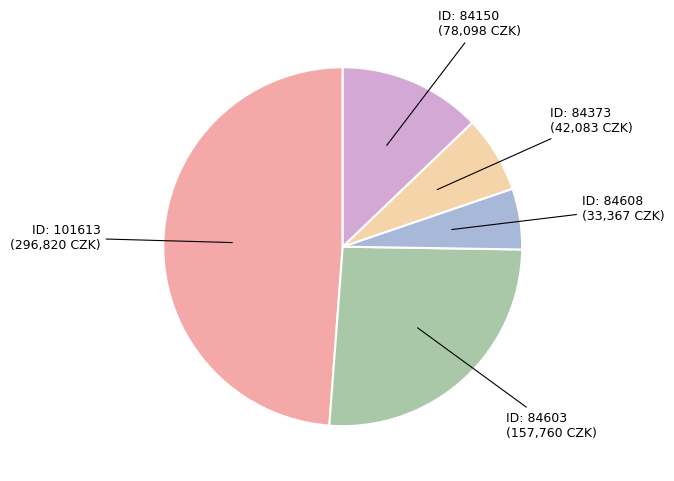

Is there a majority slice in this chart?

No